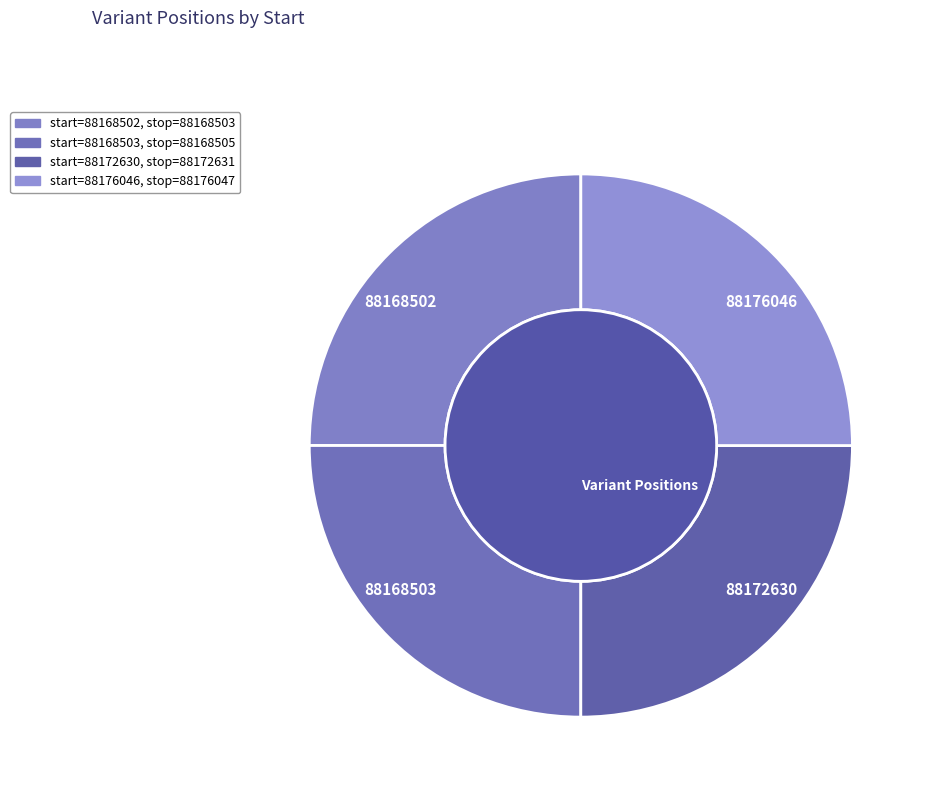

Which category has the biggest portion of the pie?

88176046